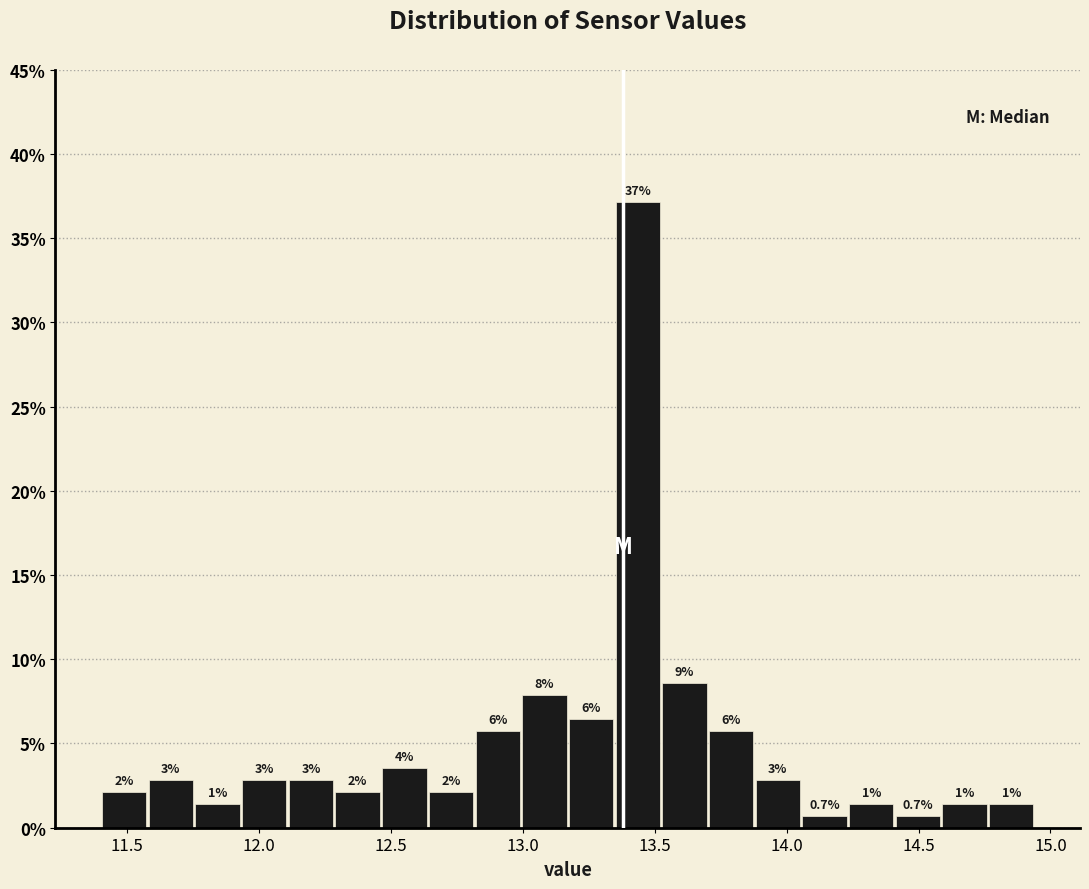

Around what value on the x-axis is the tallest bar? Give the approximate position of its centre, as read against the axis.

13.45